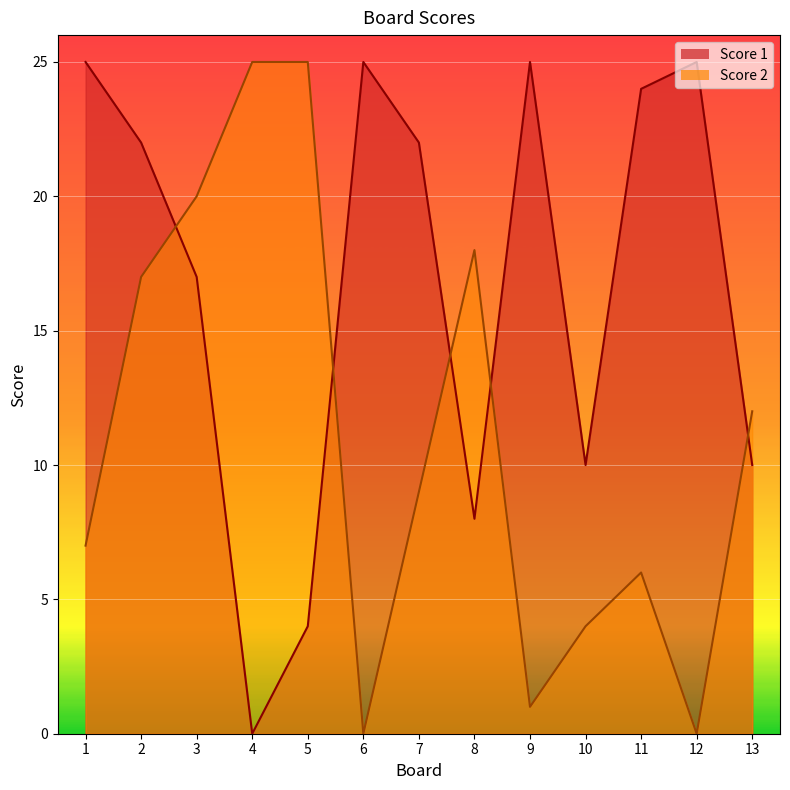

What are all the series names shown in the legend?

Score 1, Score 2